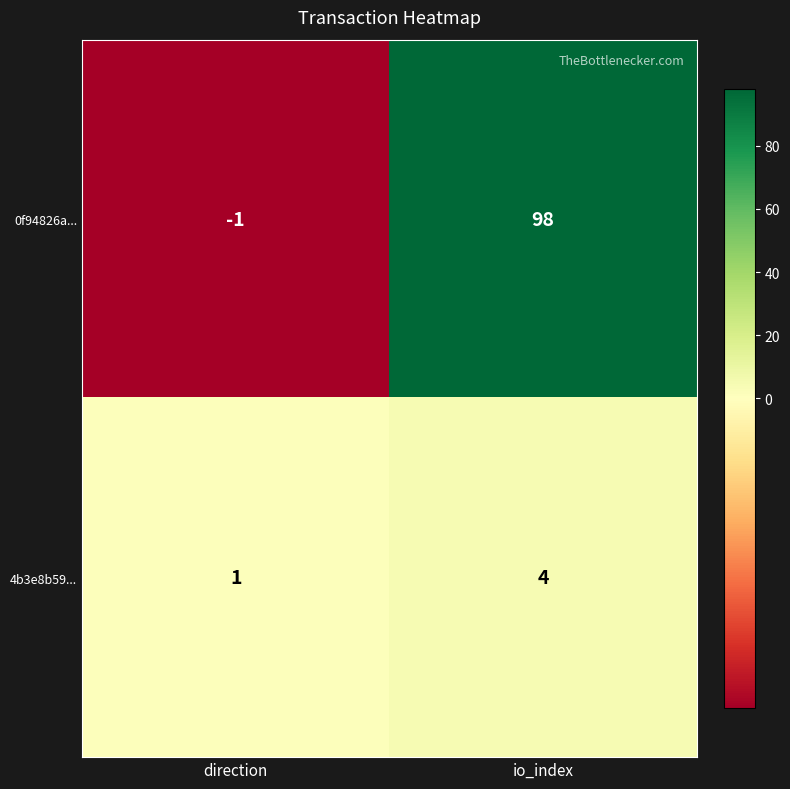

What is the minimum value shown in the chart?

-1